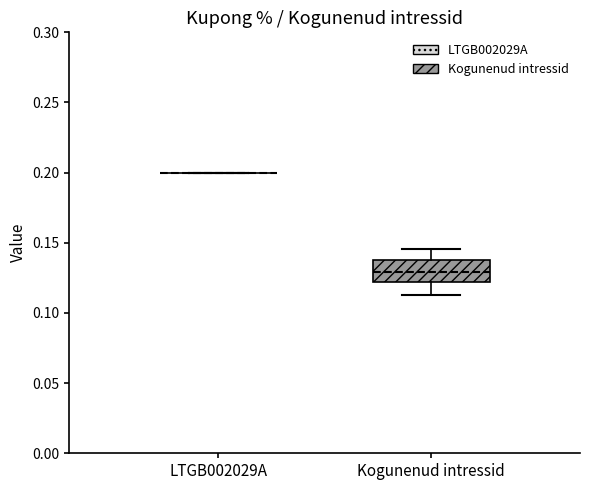

Comparing the boxes themselves (not the whiskers), which one is the tallest?

Kogunenud intressid